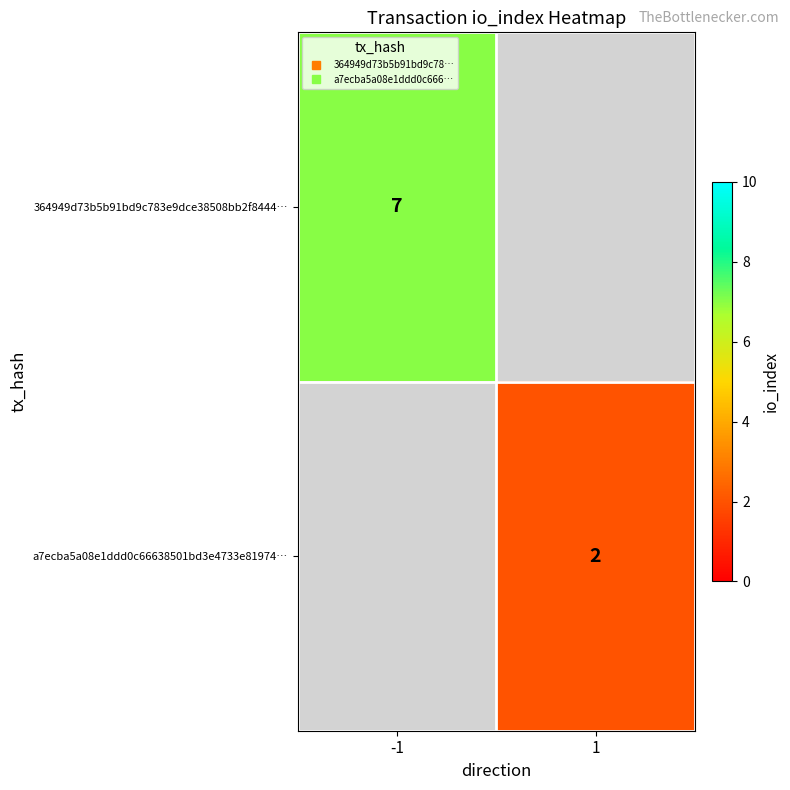

At how many categories does at least one series exceed 3?

1